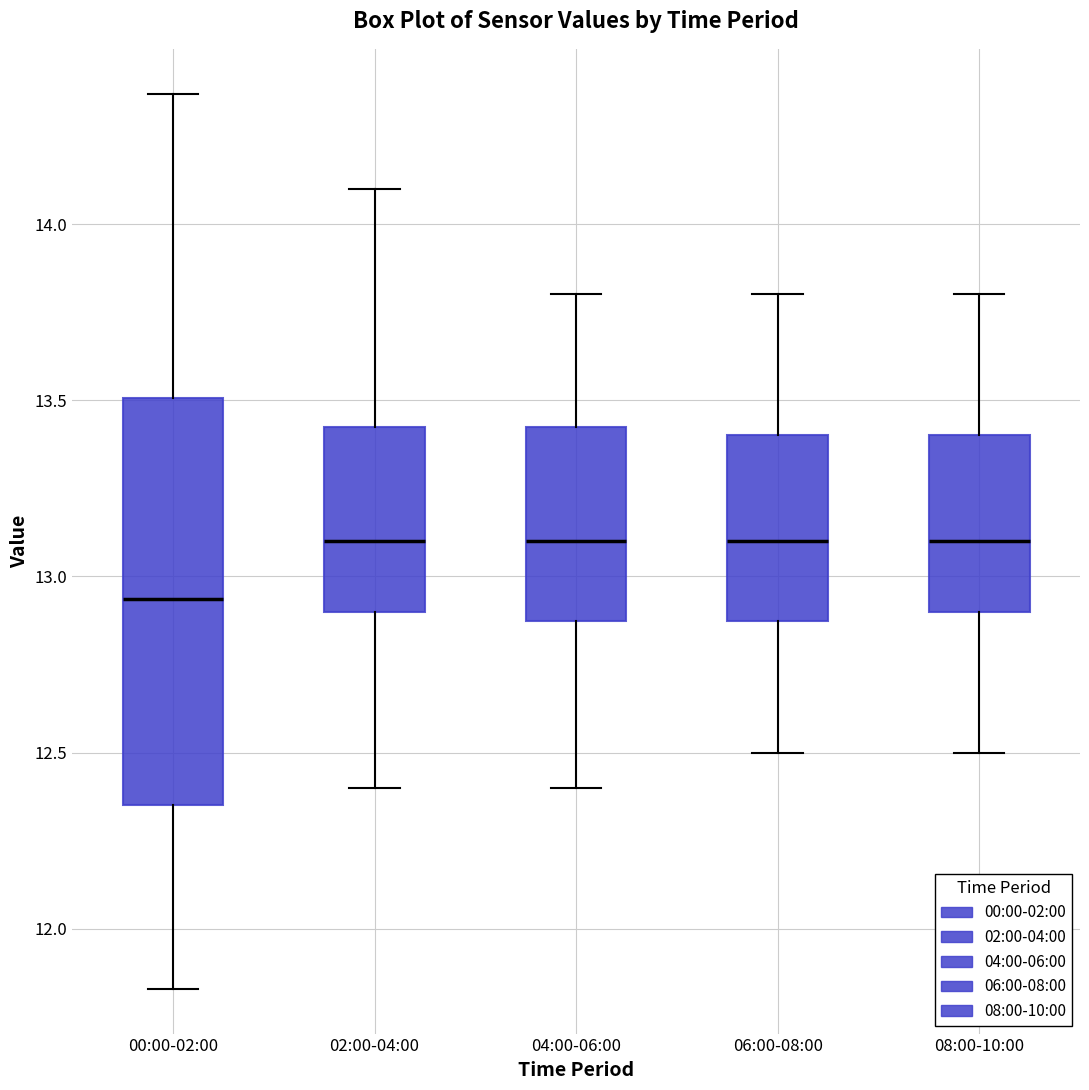

Where does the upper whisker of the box for 02:00-04:00 end on the y-axis? The values are not printed on the chart, so give them approximately, as read against the axis.

14.10